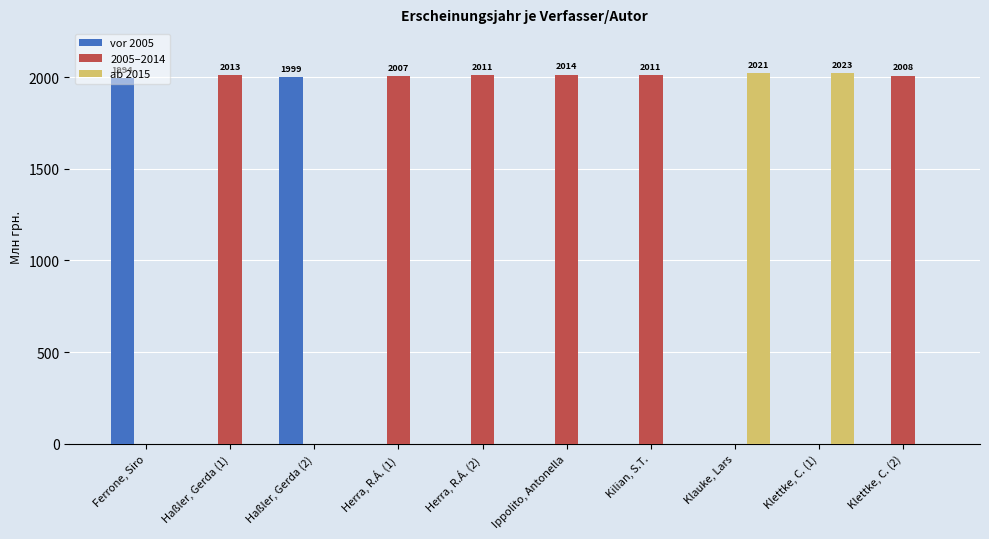

Is the value of vor 2005 at Klettke, C. (2) greater than the value of 2005–2014 at Herra, R.Á. (2)?

No